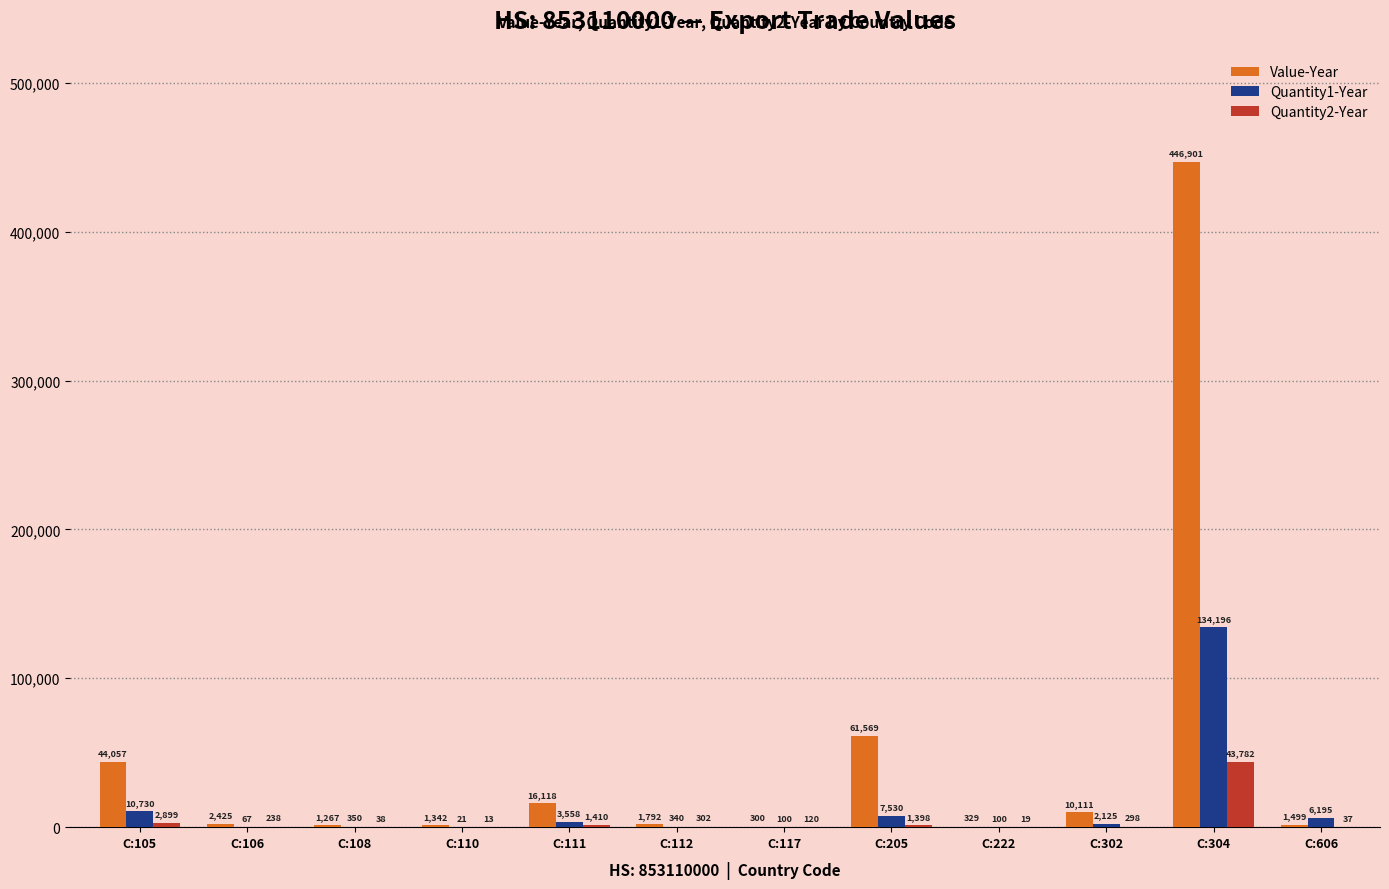

Between C:106 and C:111, which series saw the biggest shift?

Value-Year